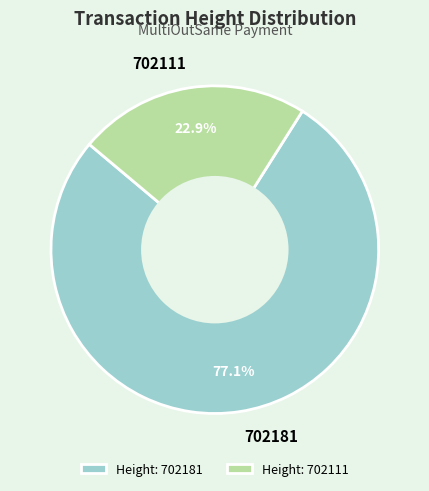

Is it true that 702111 is 23% of the pie?

True